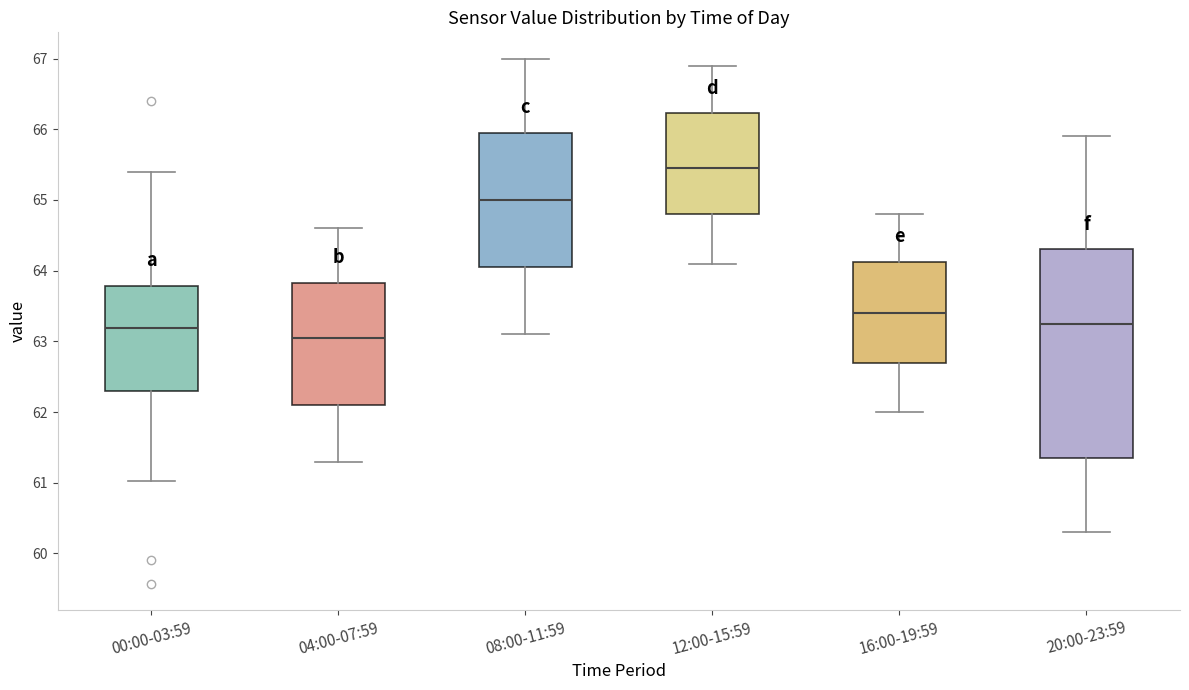

Where does the median line of the box for 16:00-19:59 sit on the y-axis? The values are not printed on the chart, so give them approximately, as read against the axis.

63.4